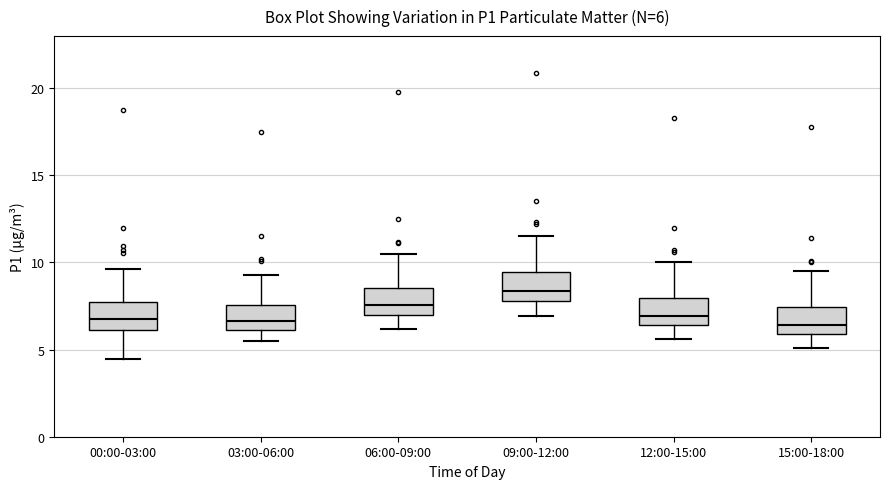

Which box's median line is the highest?

09:00-12:00